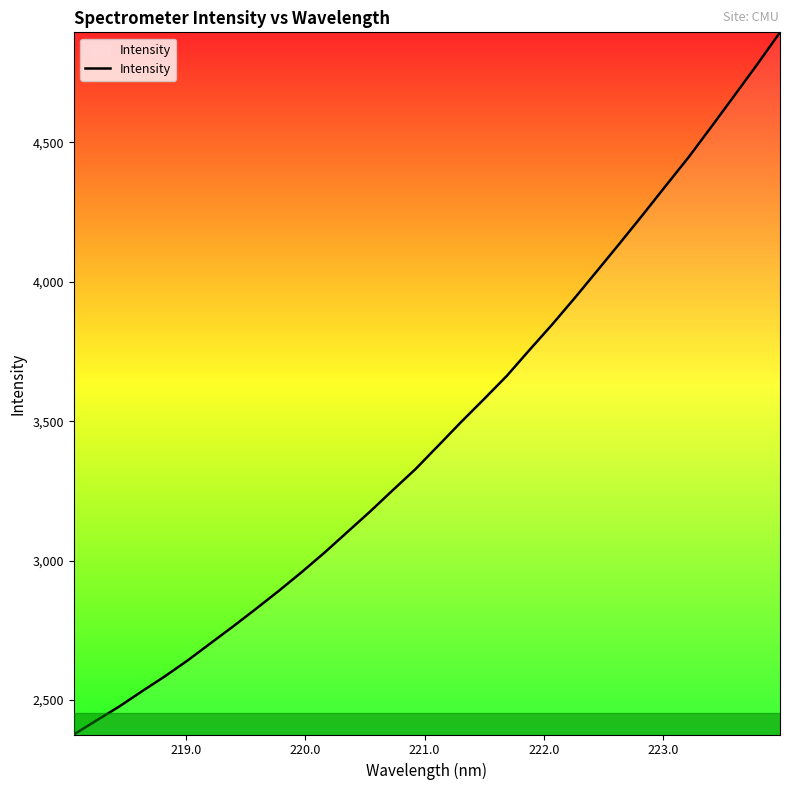

What is the smallest value displayed?

2376.7